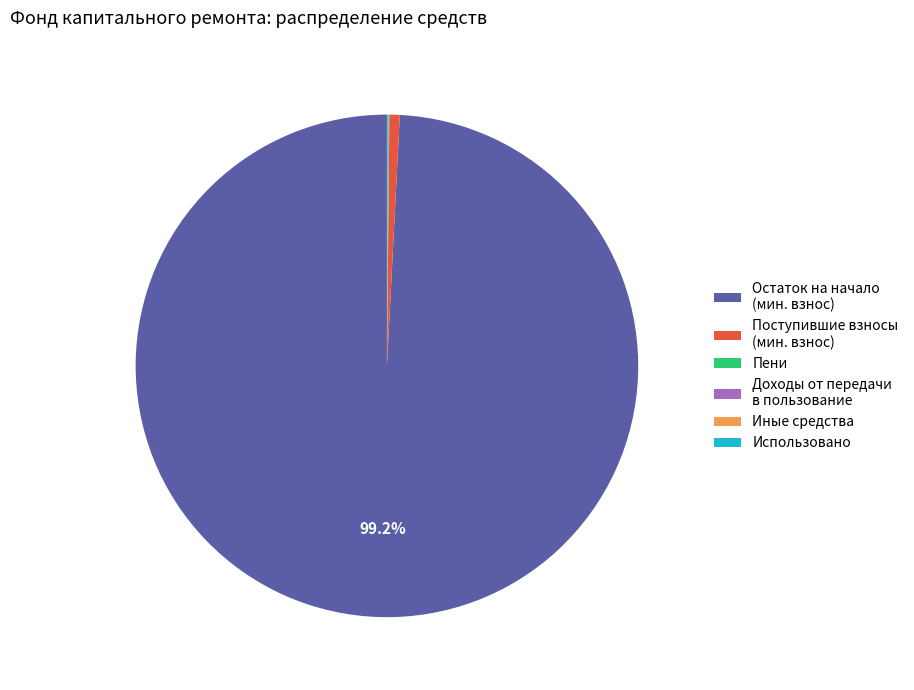

To the nearest percent, what is the difference between the largest and smallest slice percentages?

99%